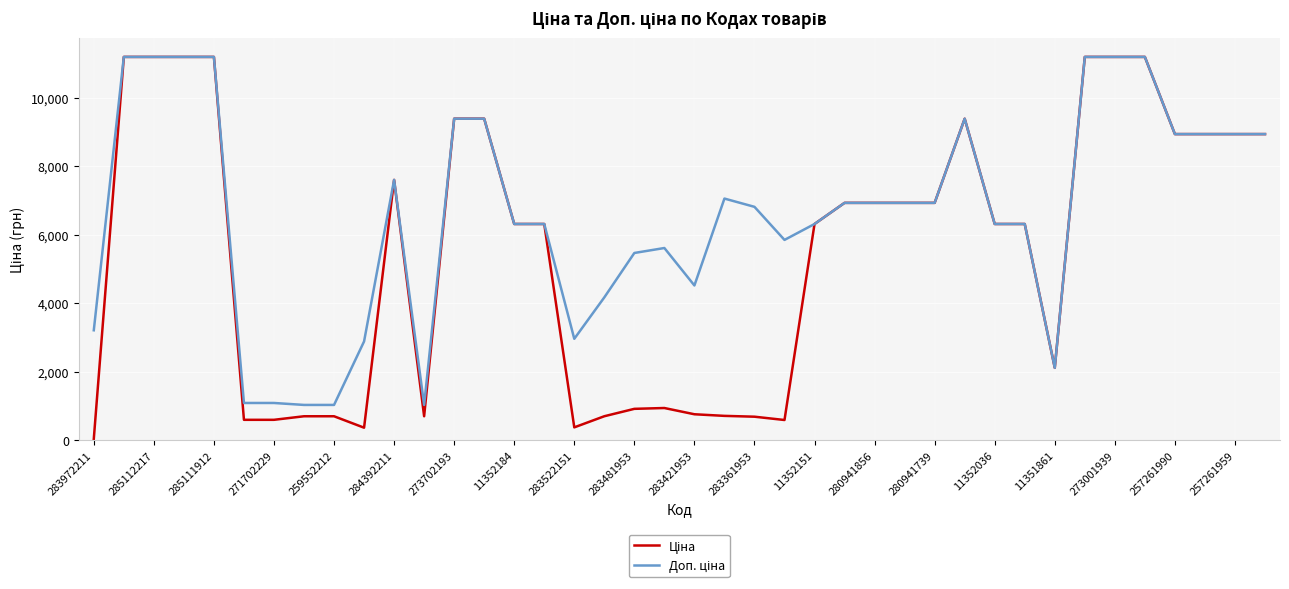

How many lines are shown in the chart?

2